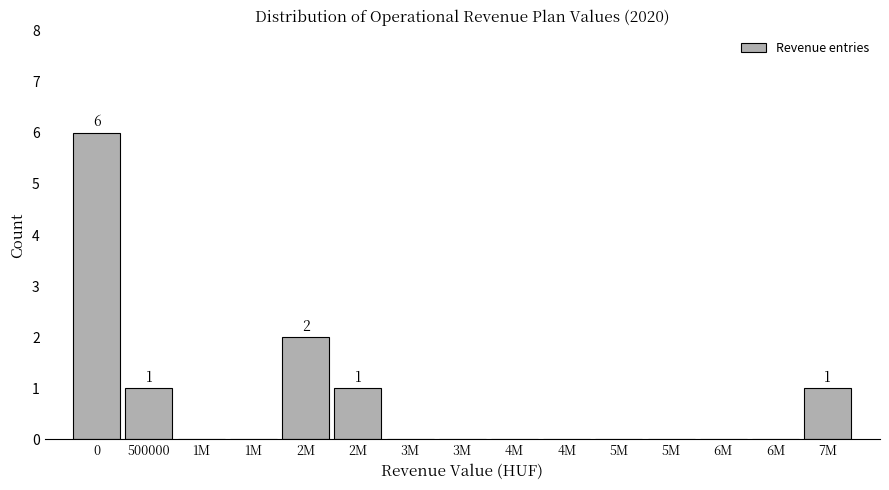

How many categories are shown in the chart?

15